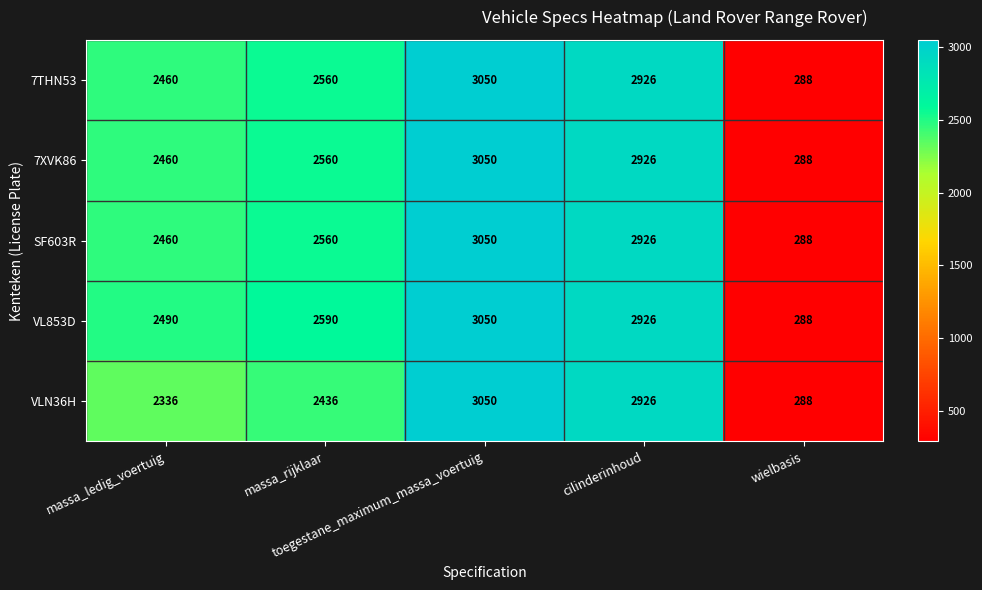

At how many categories does at least one series exceed 2106?

4